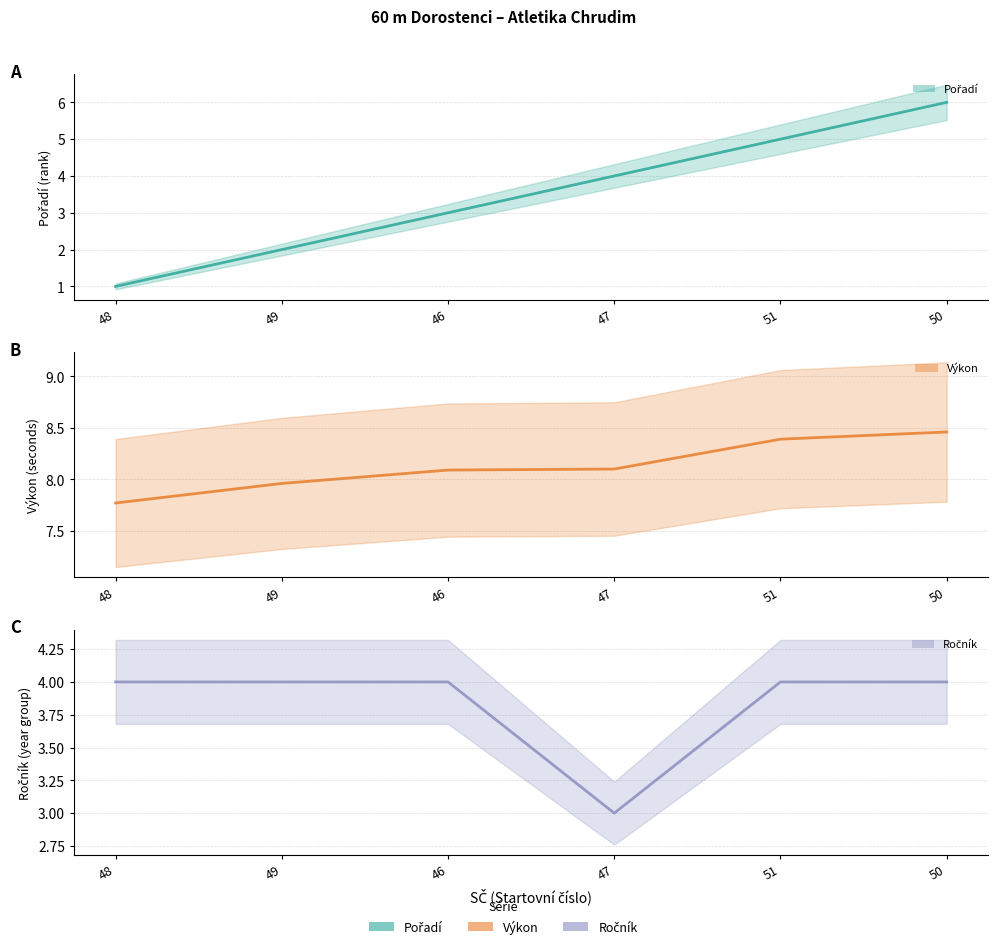

What is the value of the Pořadí point at the 5th from the left?

5.0